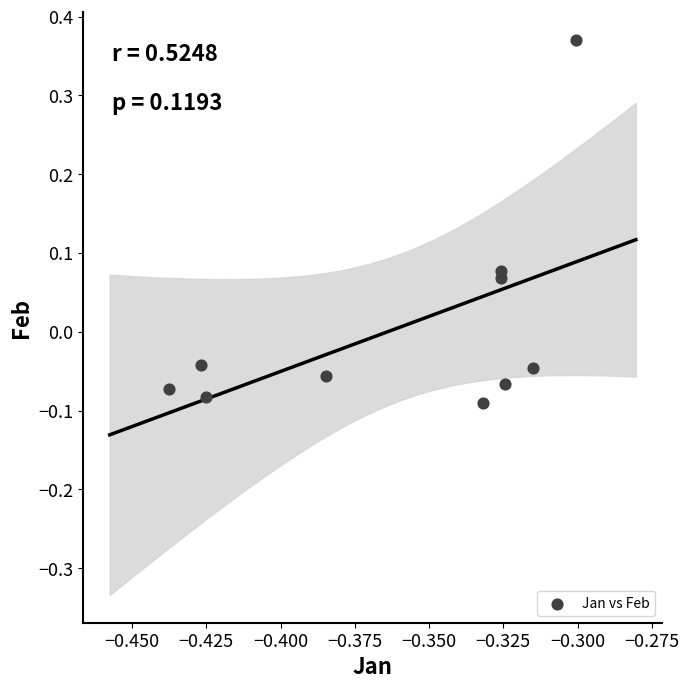

What is the average X value?

-0.4